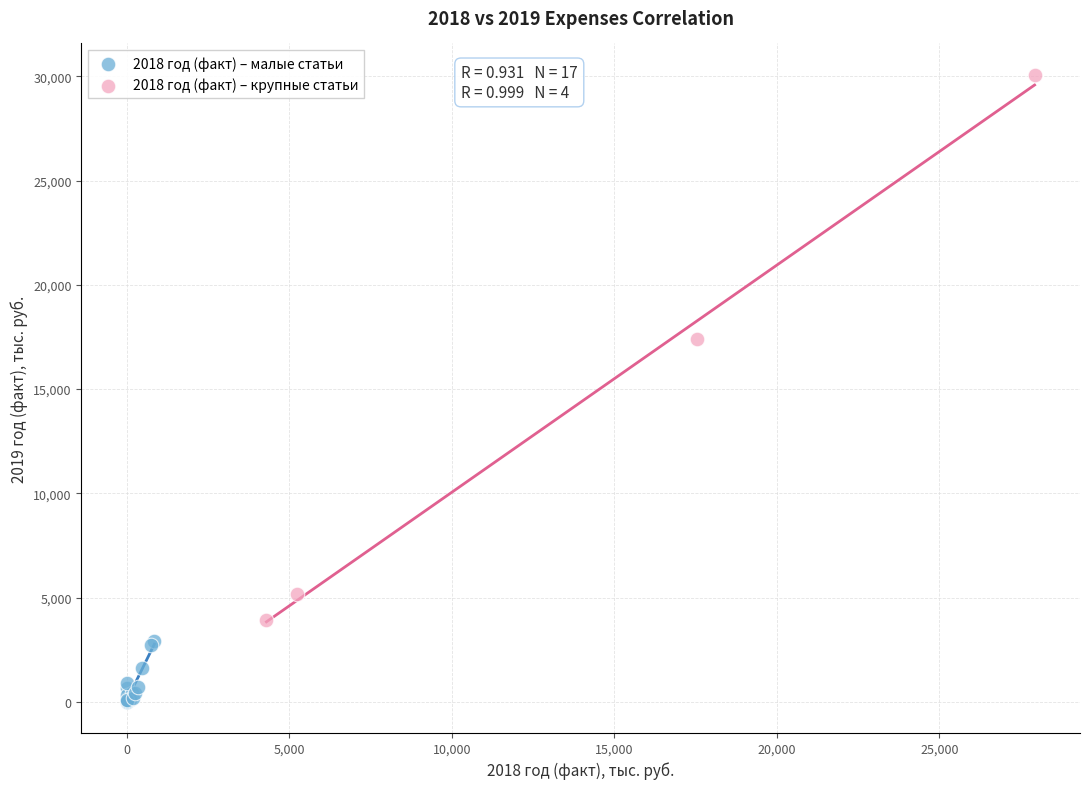

Which series contains the highest Y value?

2018 год (факт) – крупные статьи